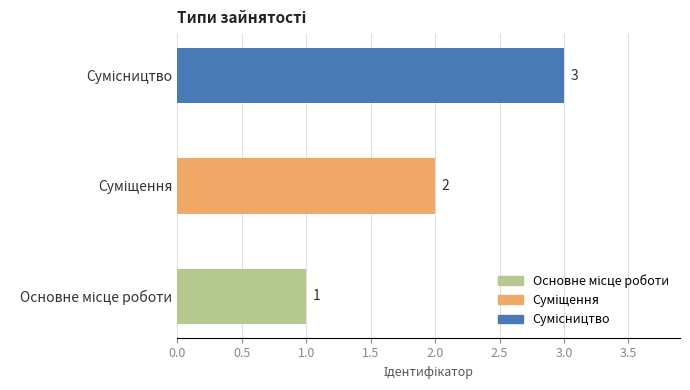

What is the sum of all values?

6